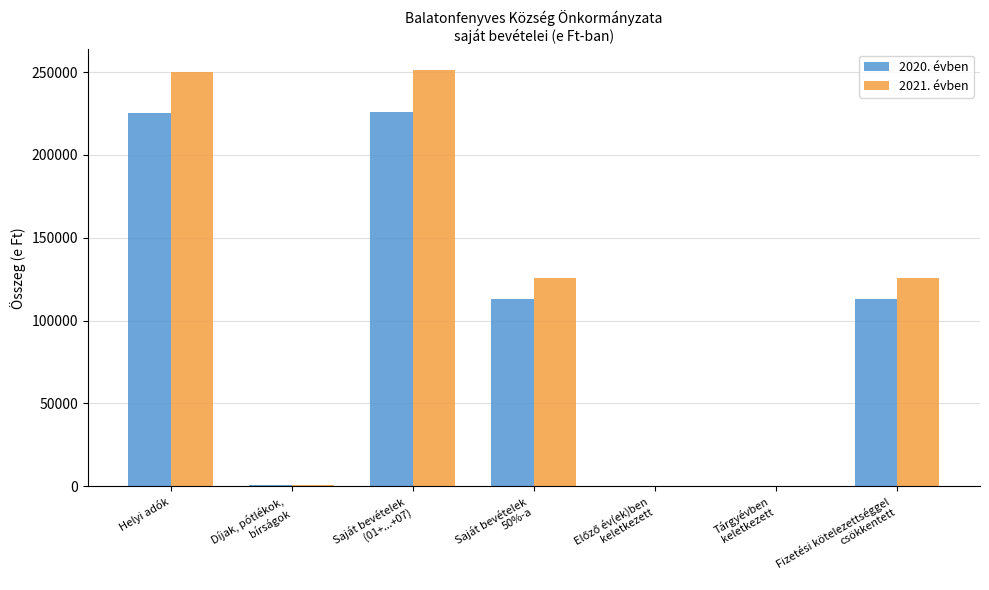

How many series are shown in this chart?

2